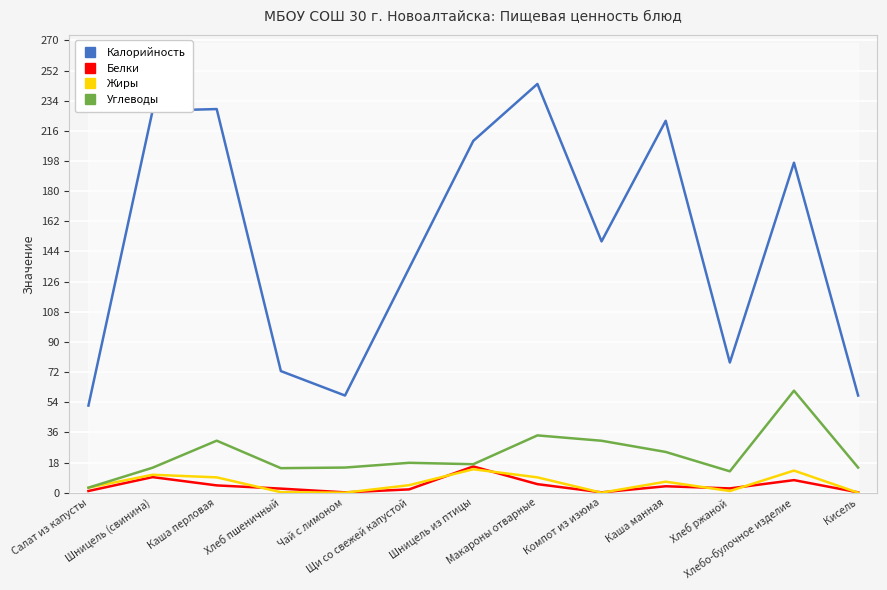

Is this an area chart (filled region under the line)?

No